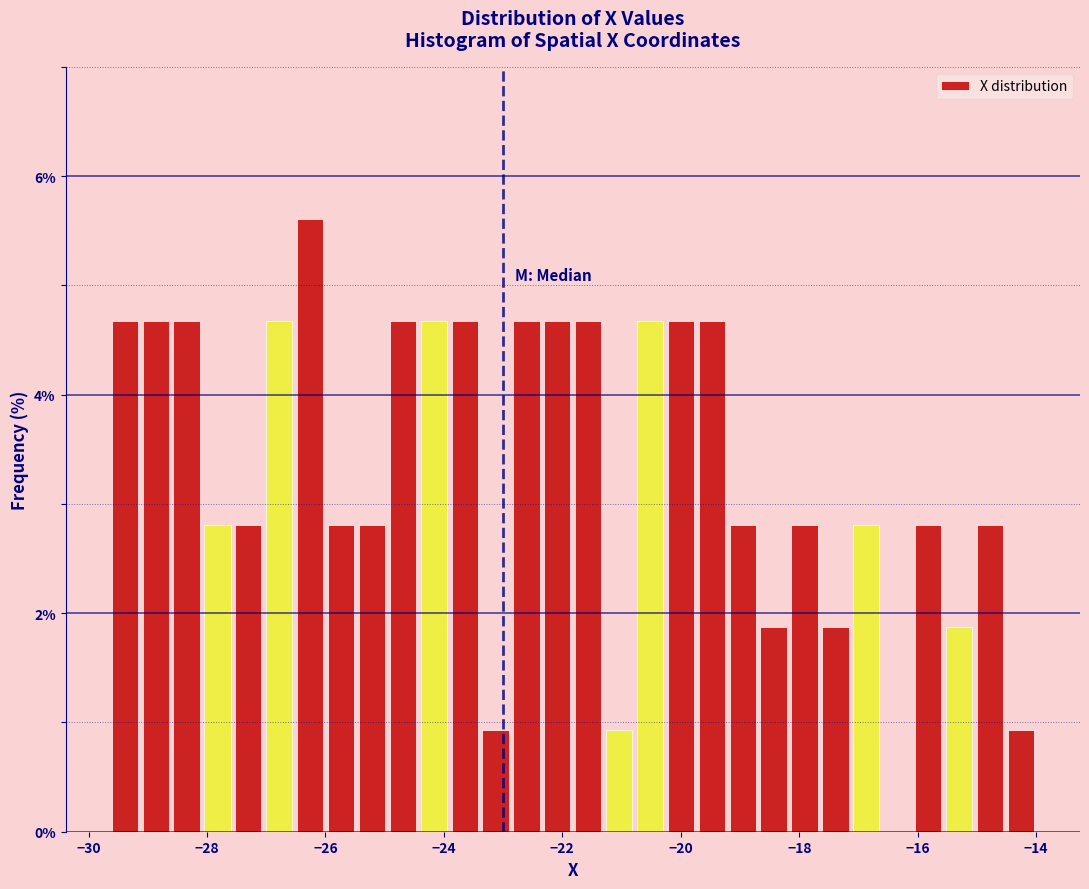

Read against the x-axis, roughly where is the centre of the tallest bar?

-26.2